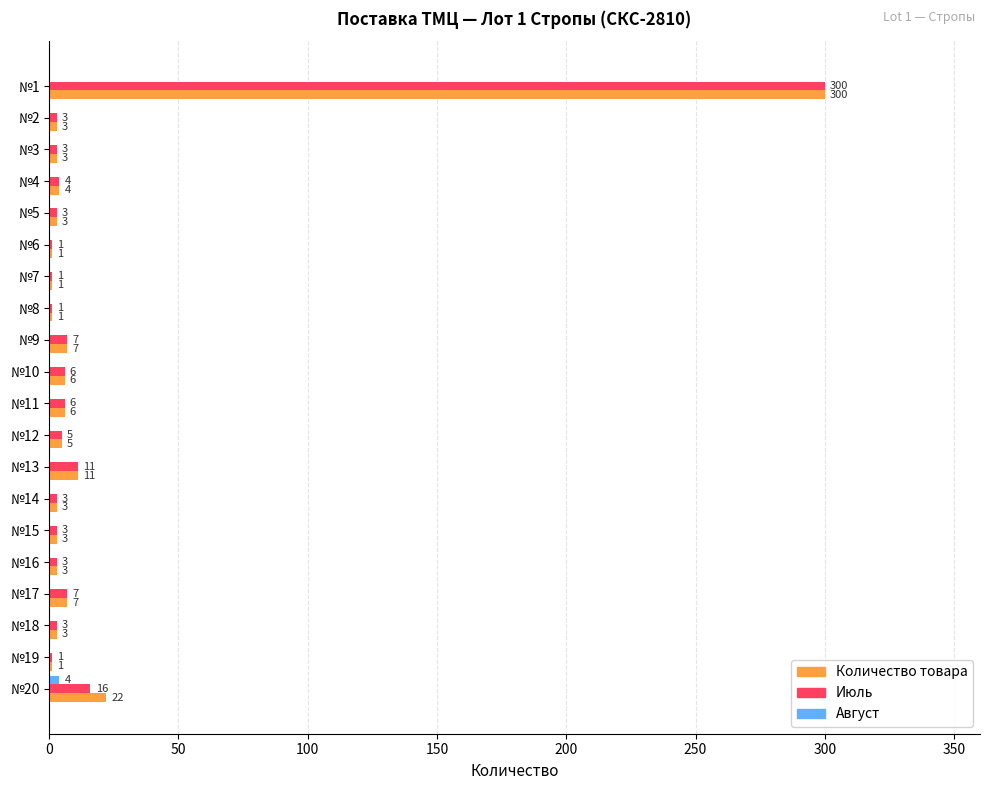

What is the maximum value shown in the chart?

300